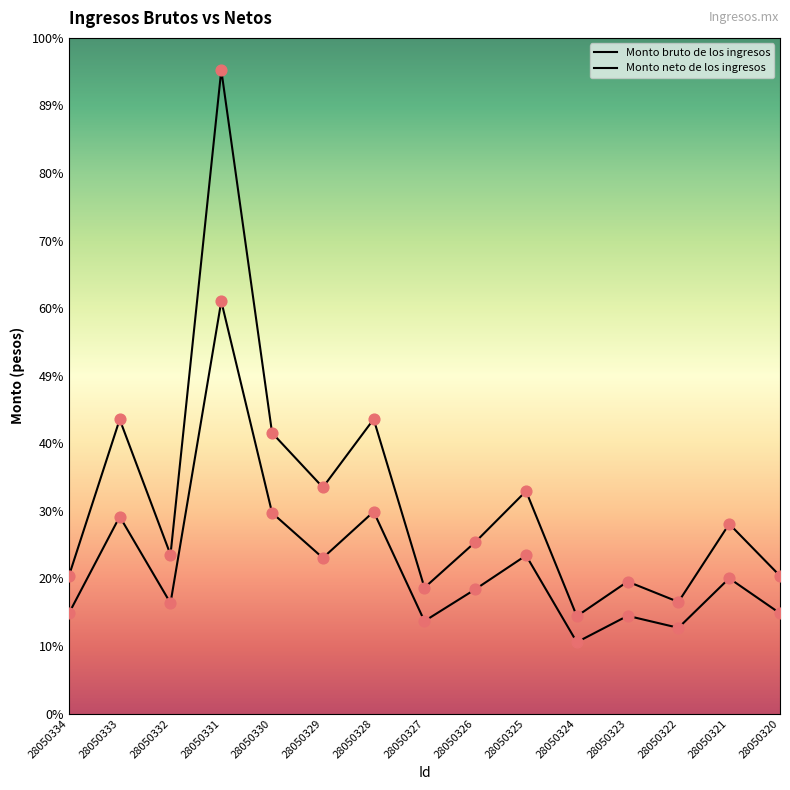

At how many categories does at least one series exceed 47380?

1